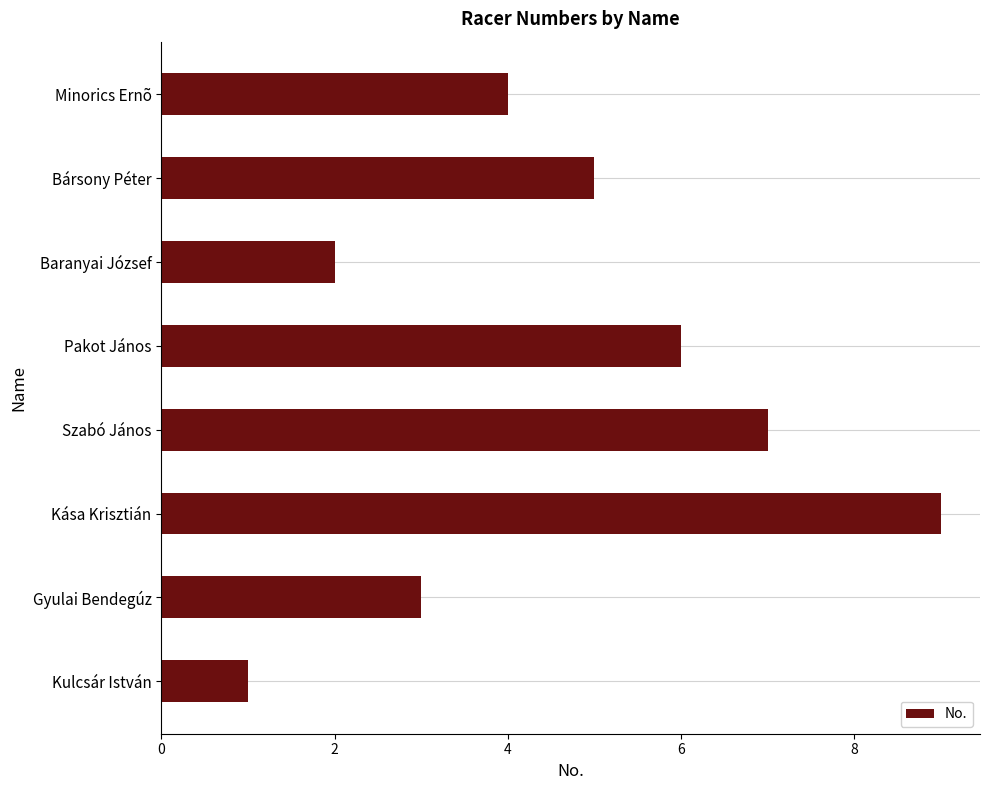

True or false: the data shows 0 at Kulcsár István.

False